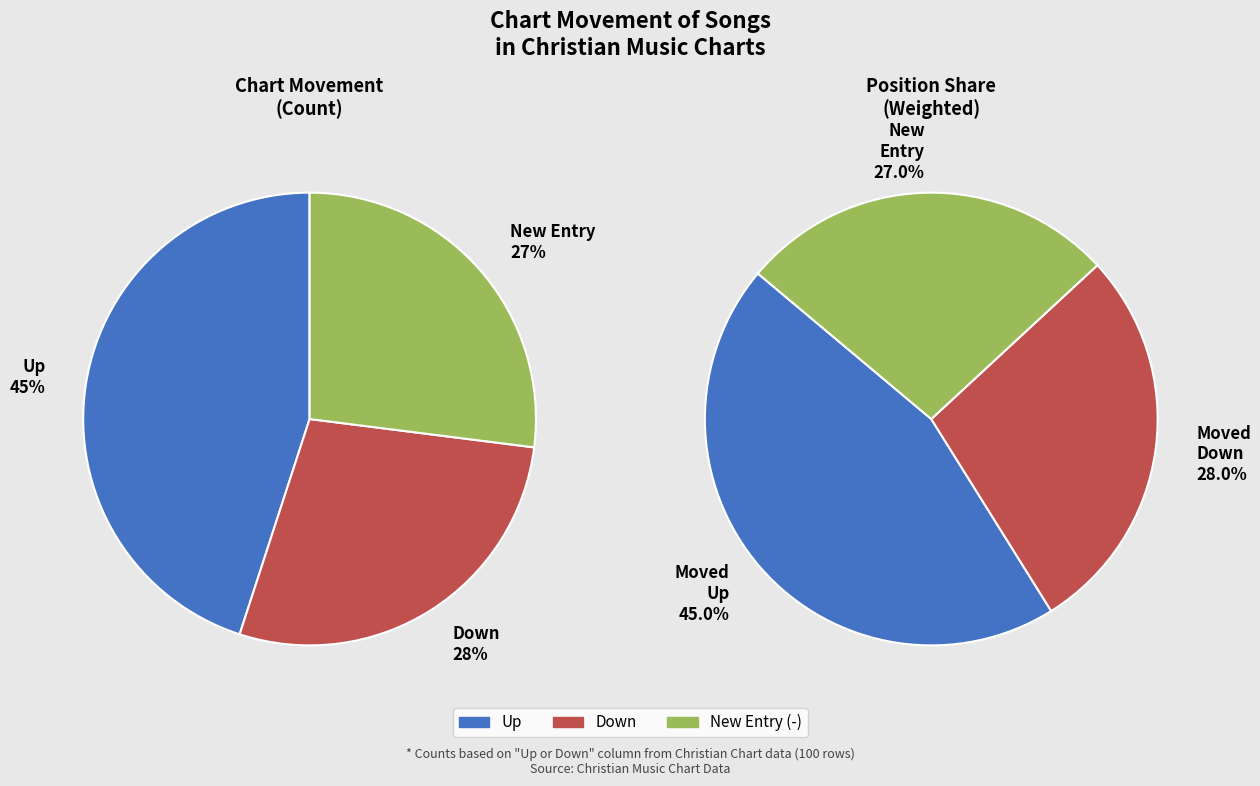

Is there a majority slice in this chart?

No